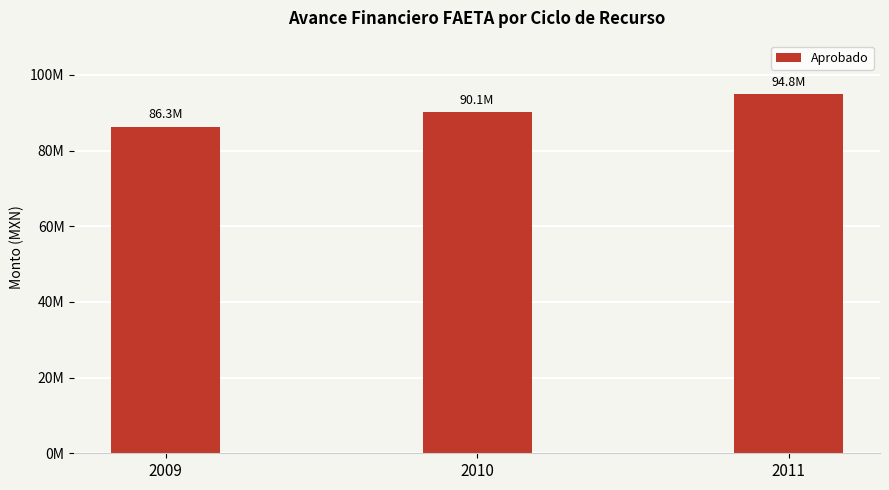

Which has a higher value, 2009 or 2011?

2011